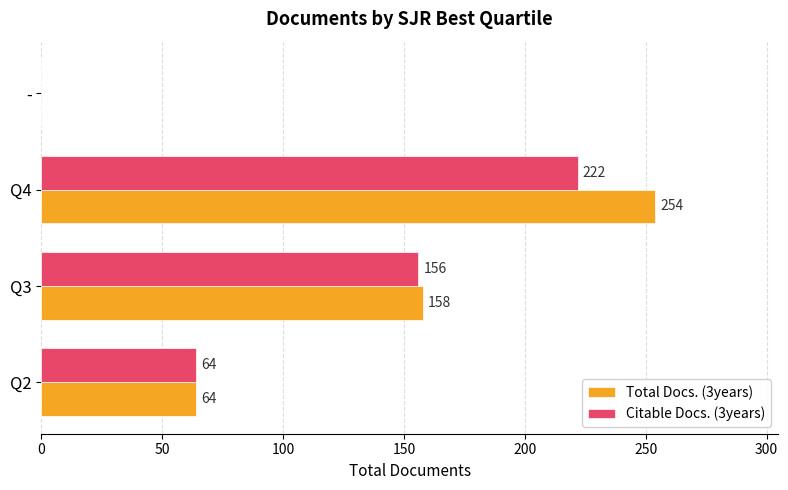

What is the sum of all Citable Docs. (3years) values?

442